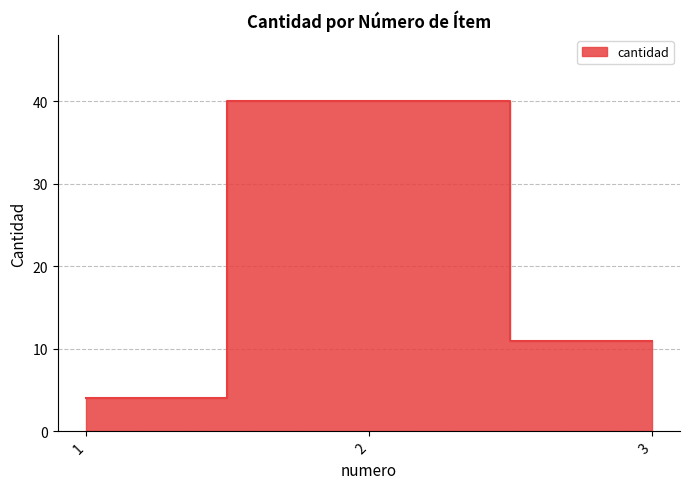

Reading left to right, extract all data points from this chart.

4	40	11